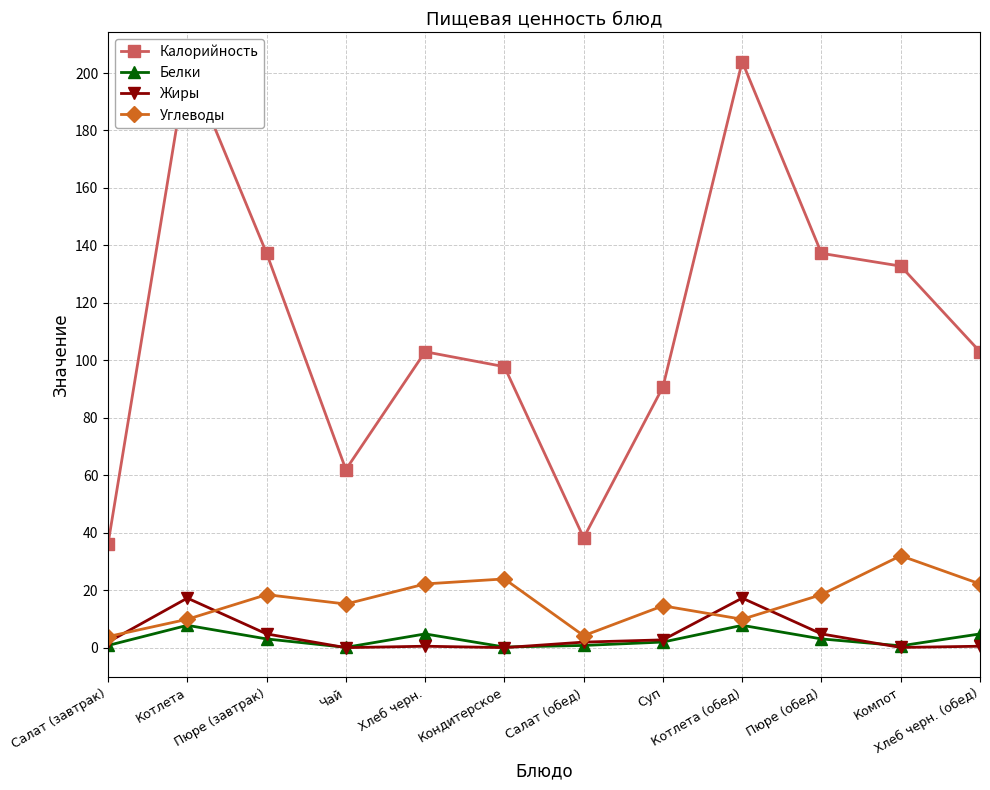

What is the difference between the highest and lowest values at Пюре (завтрак)?

134.2